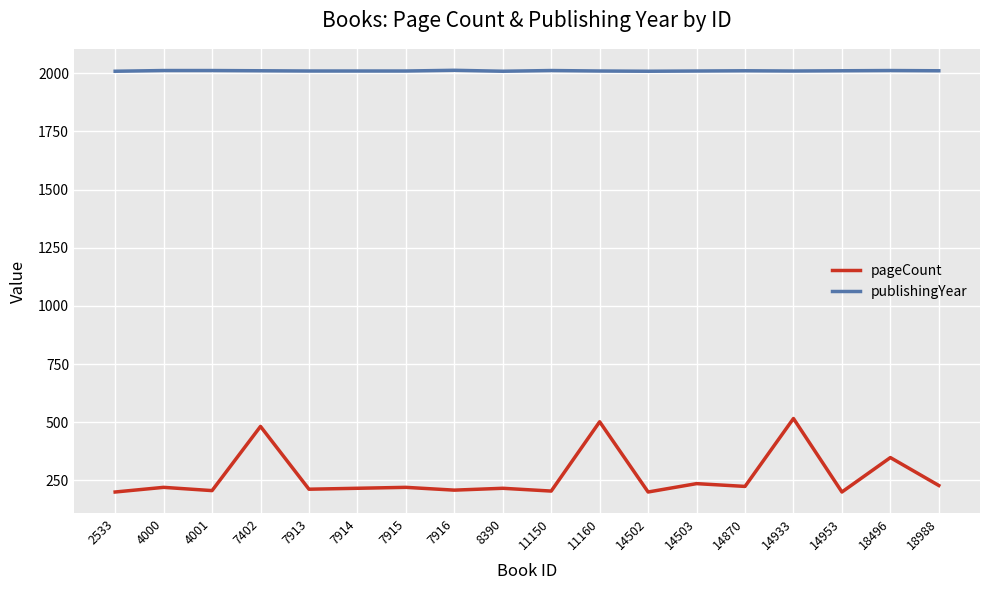

At how many categories does at least one series exceed 1500?

18